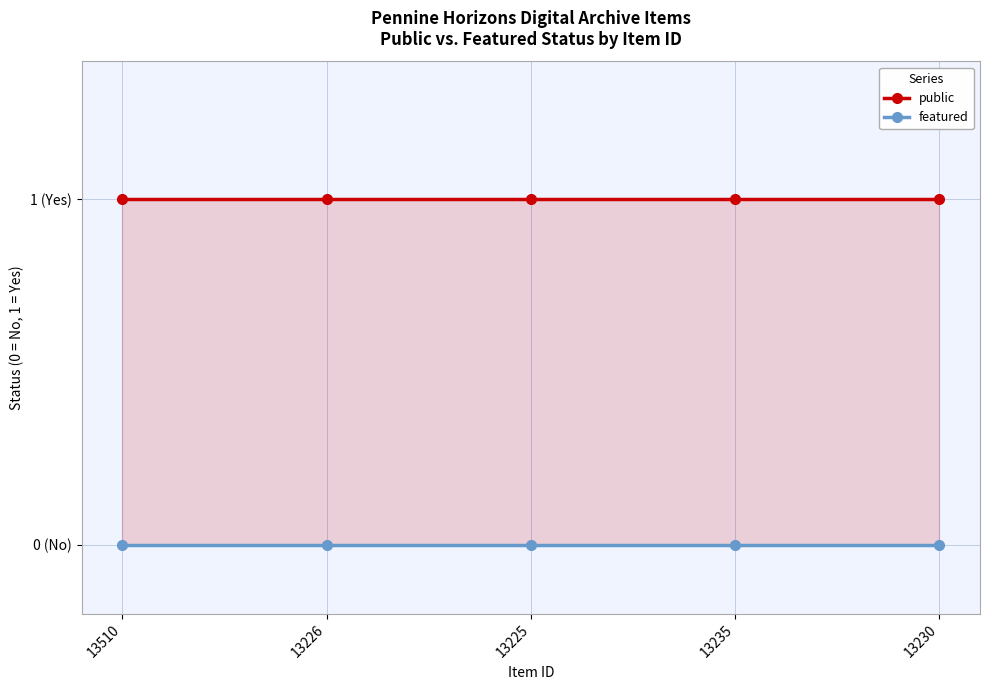

The featured series shows 0 at 13226. True or false?

True